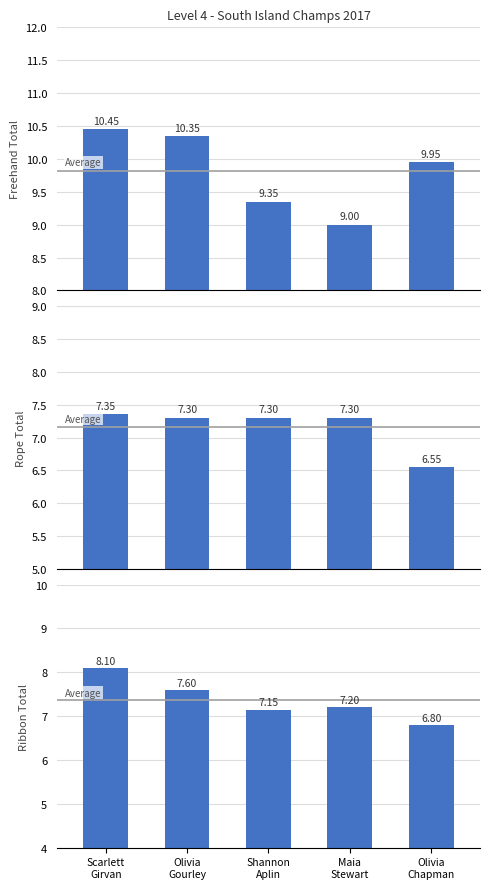

Is it true that Rope Total equals 7.3 at Scarlett
Girvan?

True